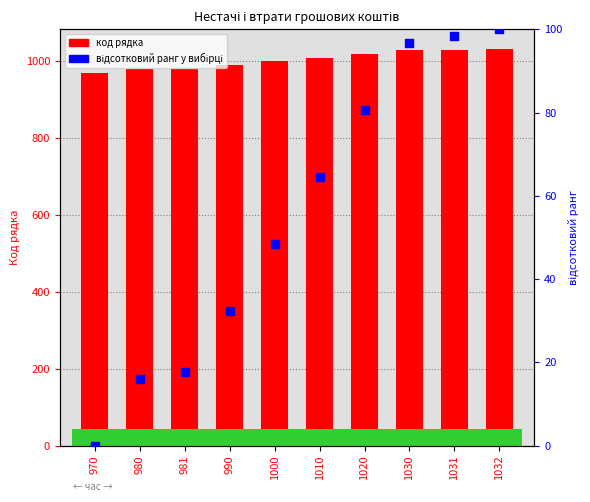

Which series has the largest total across all categories?

код рядка